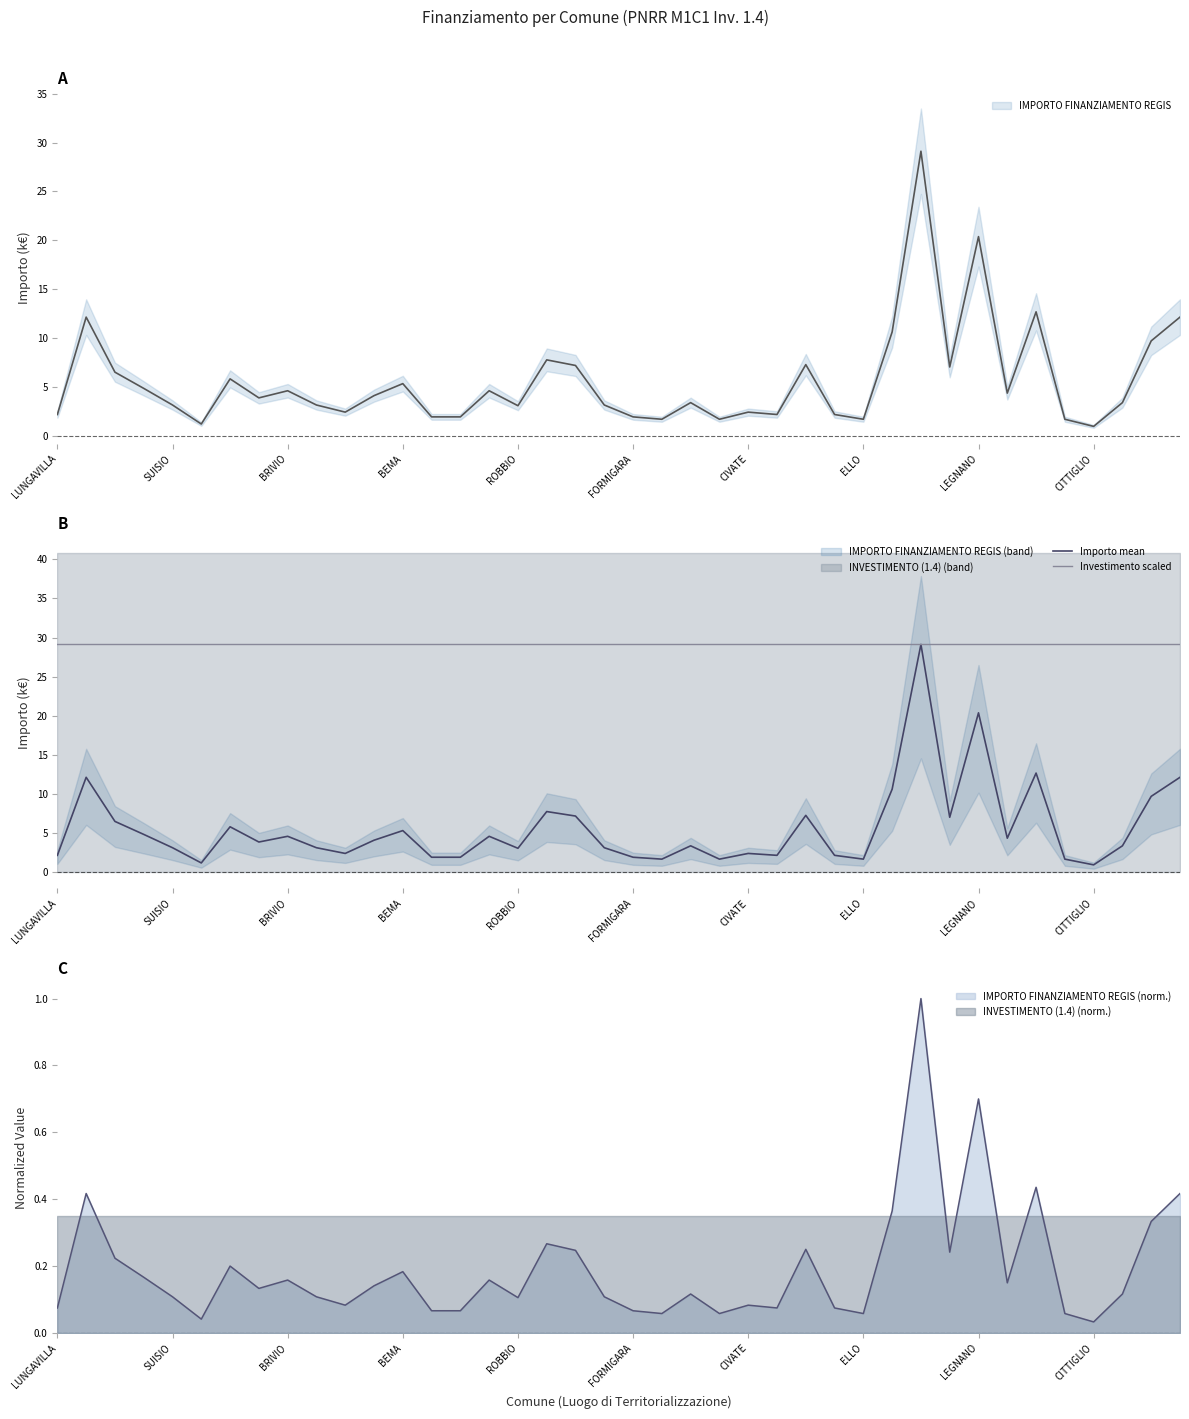

How many data points in Importo mean are less than 3?

14